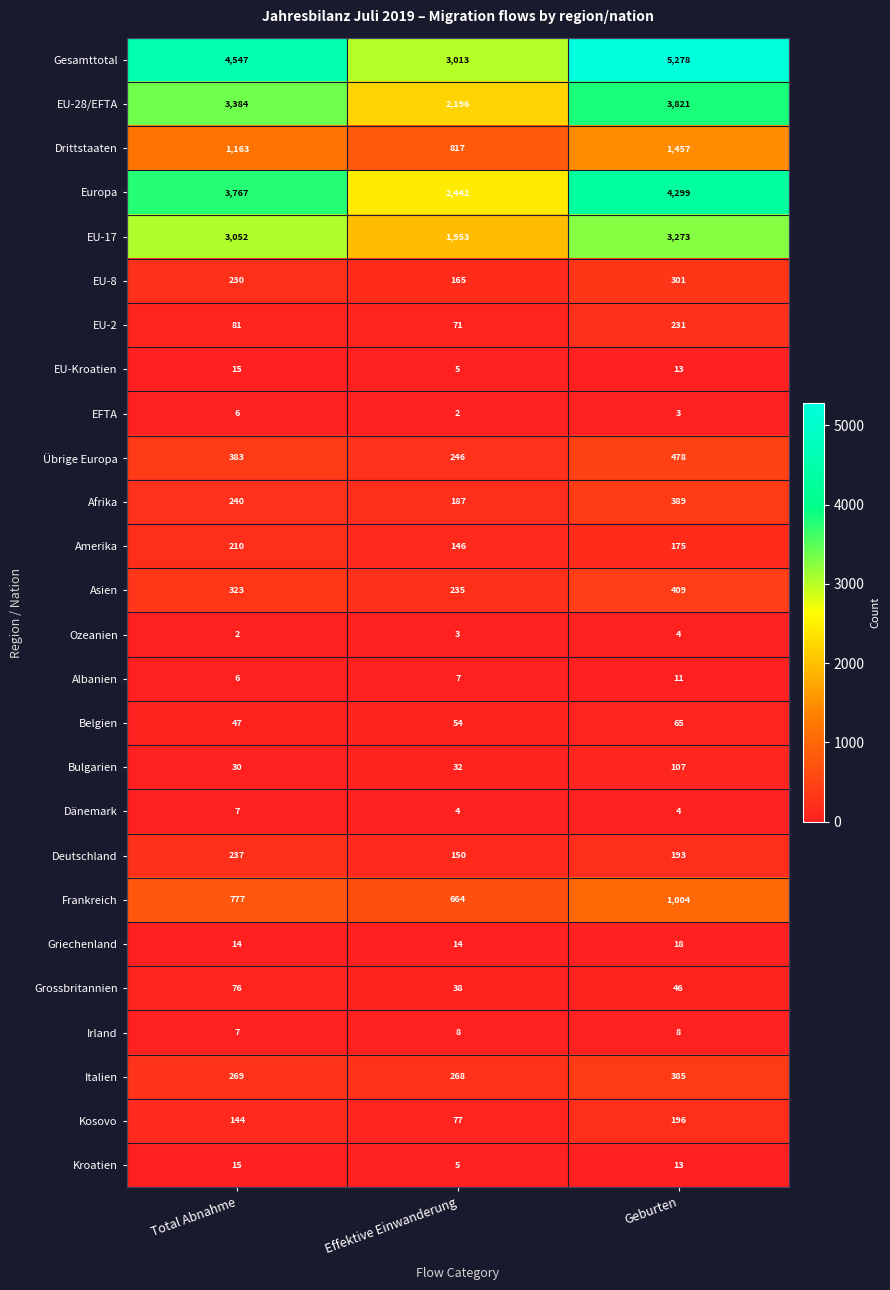

Which series has the largest range (max minus min)?

Gesamttotal